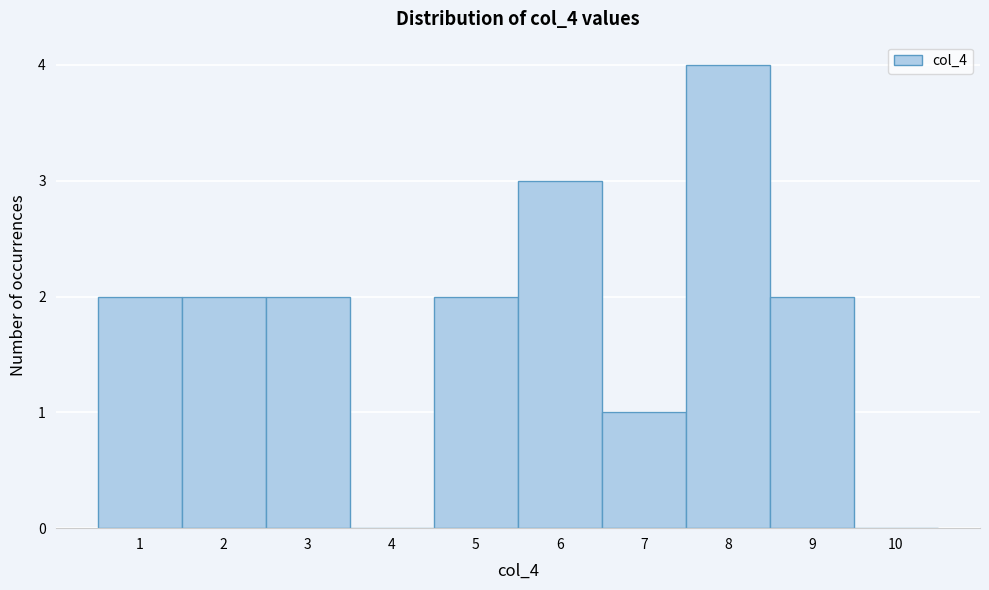

Reading left to right, transcribe this chart: for each bar, give the range it covers on the x-axis and its height. The values are not printed on the chart, so give them approximately, as read against the axis.

0.5 to 1.5: 2
1.5 to 2.5: 2
2.5 to 3.5: 2
3.5 to 4.5: 0
4.5 to 5.5: 2
5.5 to 6.5: 3
6.5 to 7.5: 1
7.5 to 8.5: 4
8.5 to 9.5: 2
9.5 to 10.5: 0